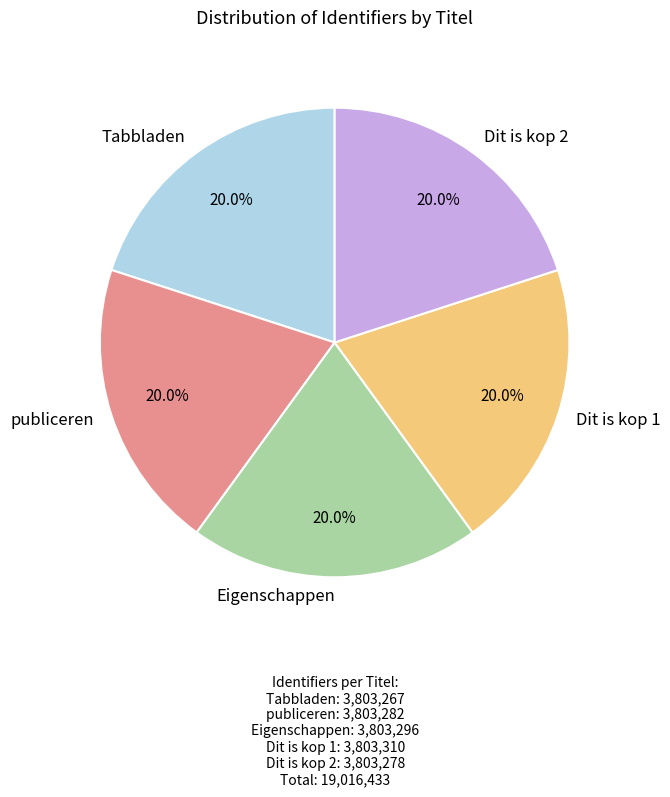

Is there any slice that represents more than half of the pie?

No